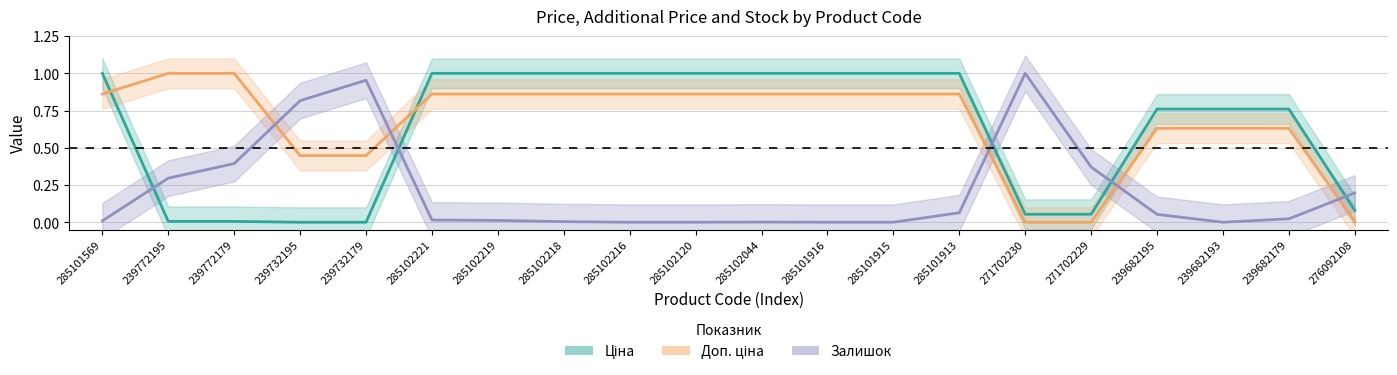

True or false: Ціна and Доп. ціна intersect in this chart.

True